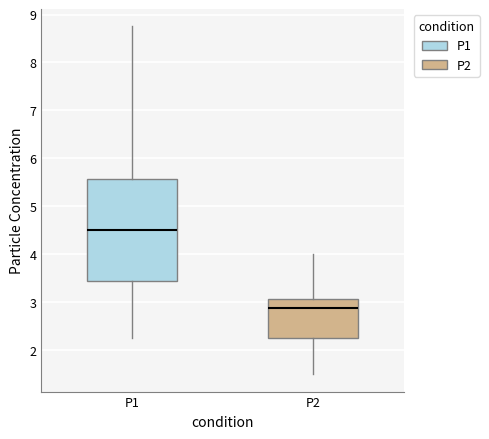

Where does the median line of the box for P2 sit on the y-axis? The values are not printed on the chart, so give them approximately, as read against the axis.

2.9